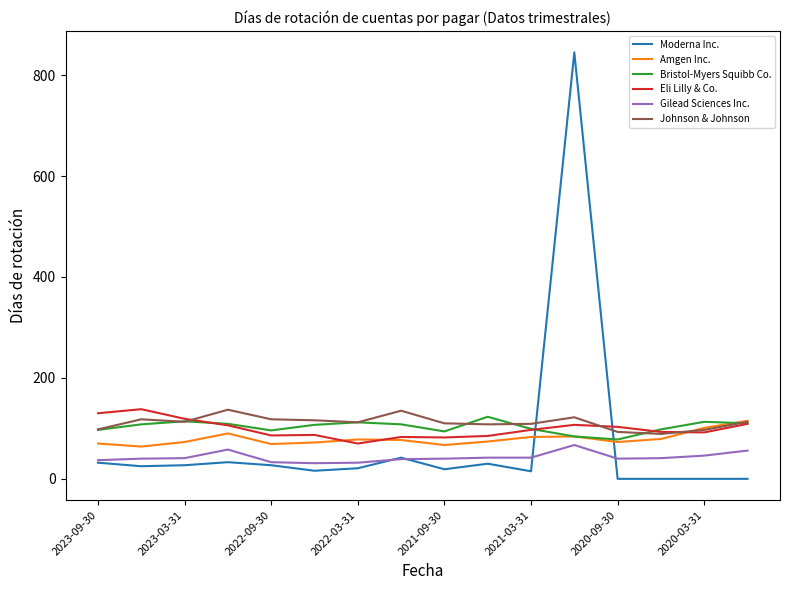

Which series has the largest total across all categories?

Johnson & Johnson